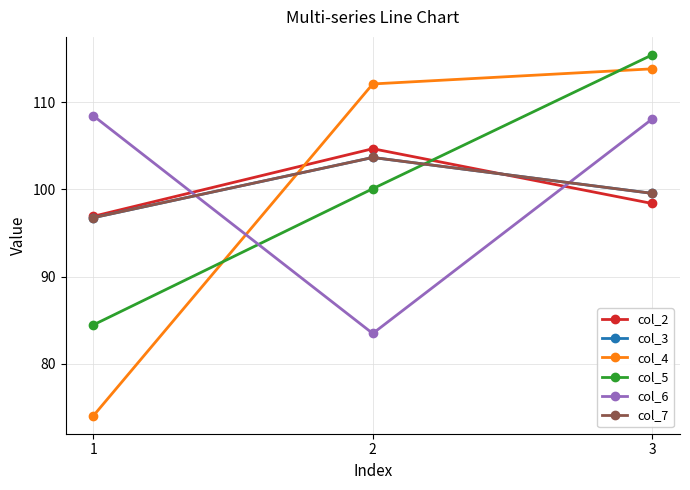

What is the value of the col_3 point at the 1st from the left?

96.8